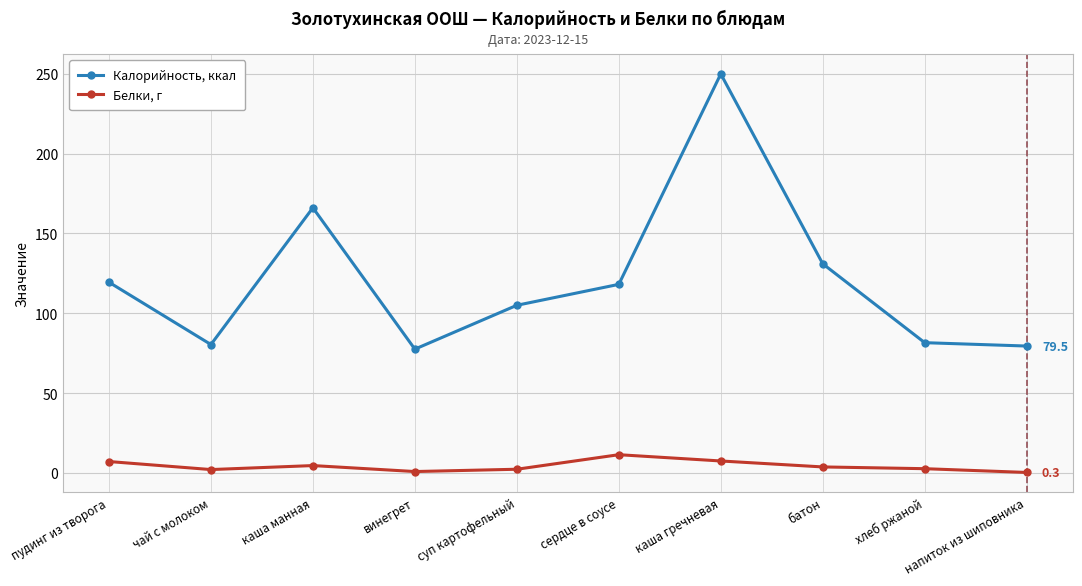

What is the label of the 4th point from the right?

каша гречневая